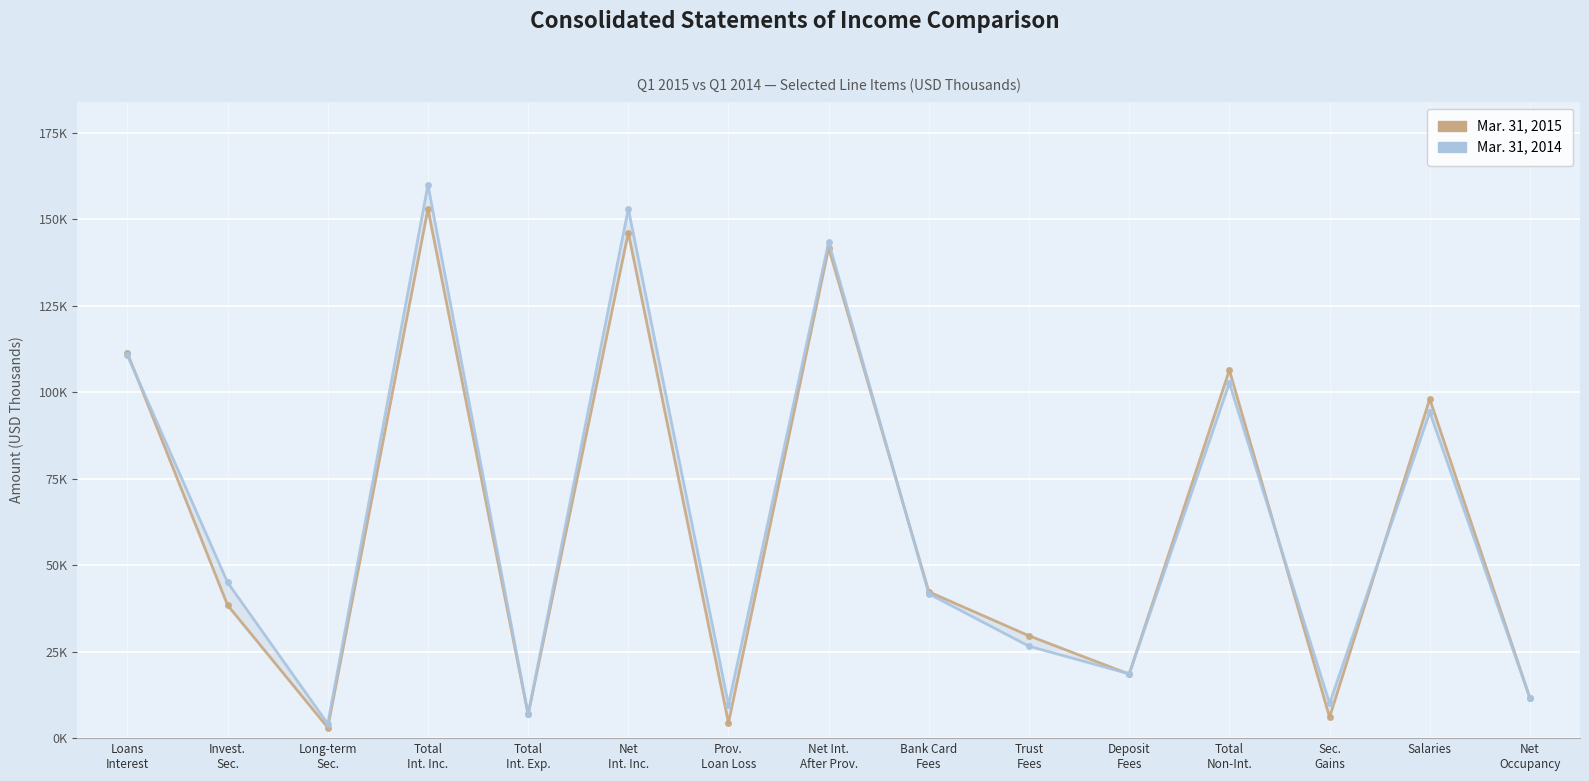

Reading left to right, extract all data points from this chart.

Mar. 31, 2015: 111286	38436	3051	152982	6844	146138	4420	141718	42299	29586	18499	106426	6035	98074	11561
Mar. 31, 2014: 110702	45019	4151	159998	6932	153066	9660	143406	41717	26573	18590	102627	10037	94263	11616